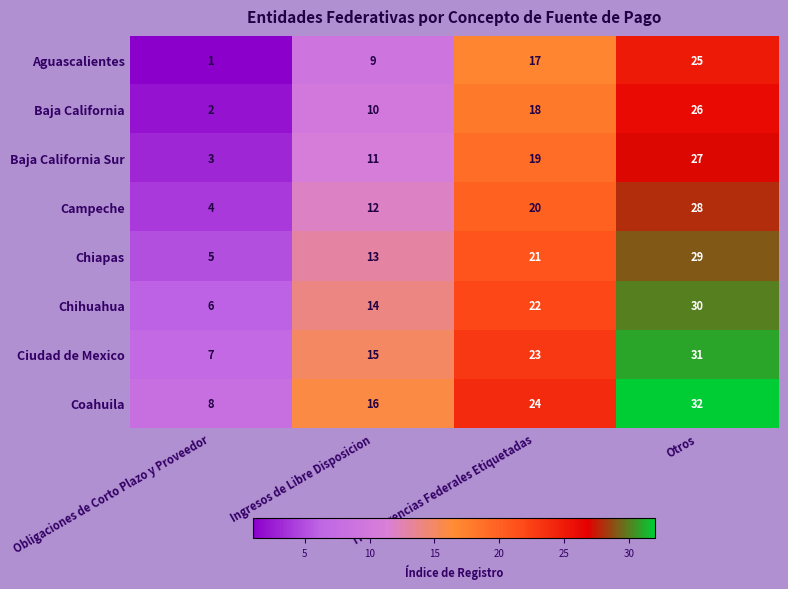

What is the greatest value displayed?

32